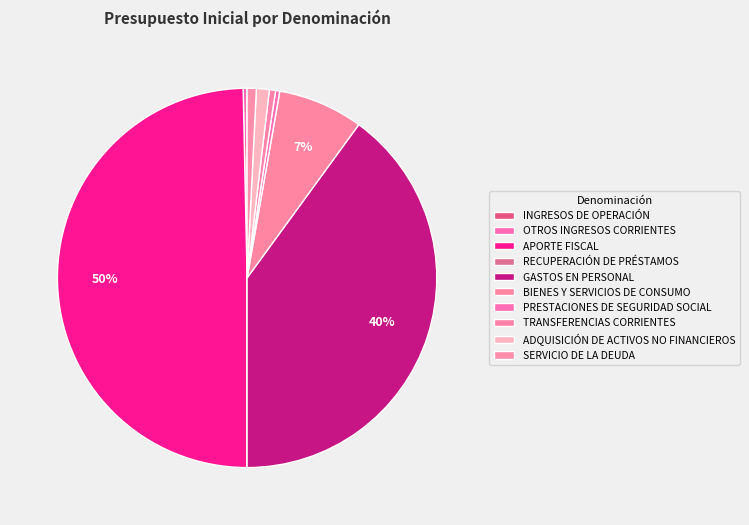

How many slices are in this pie chart?

10